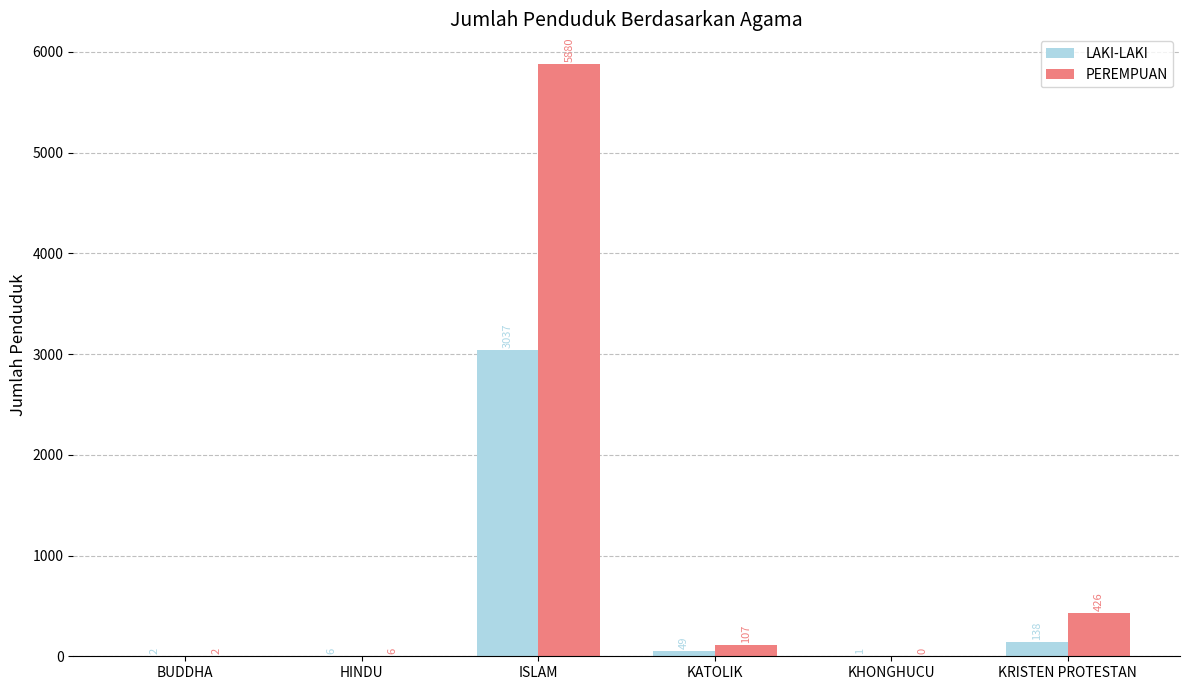

How many positive values does the PEREMPUAN series have?

5